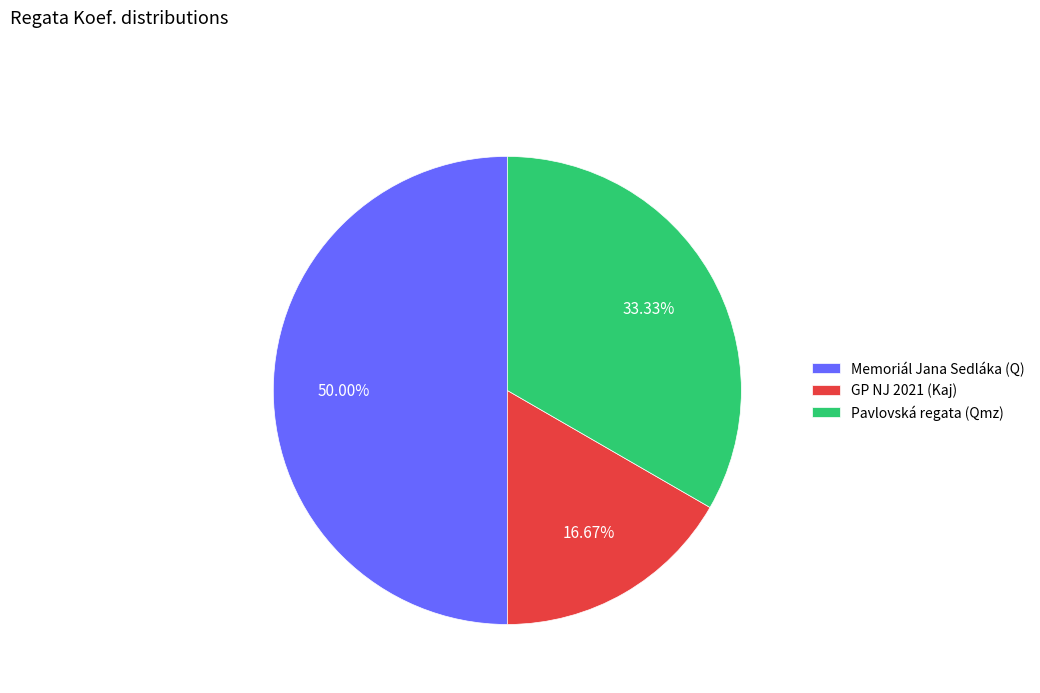

Which slice is the largest?

Memoriál Jana Sedláka (Q)